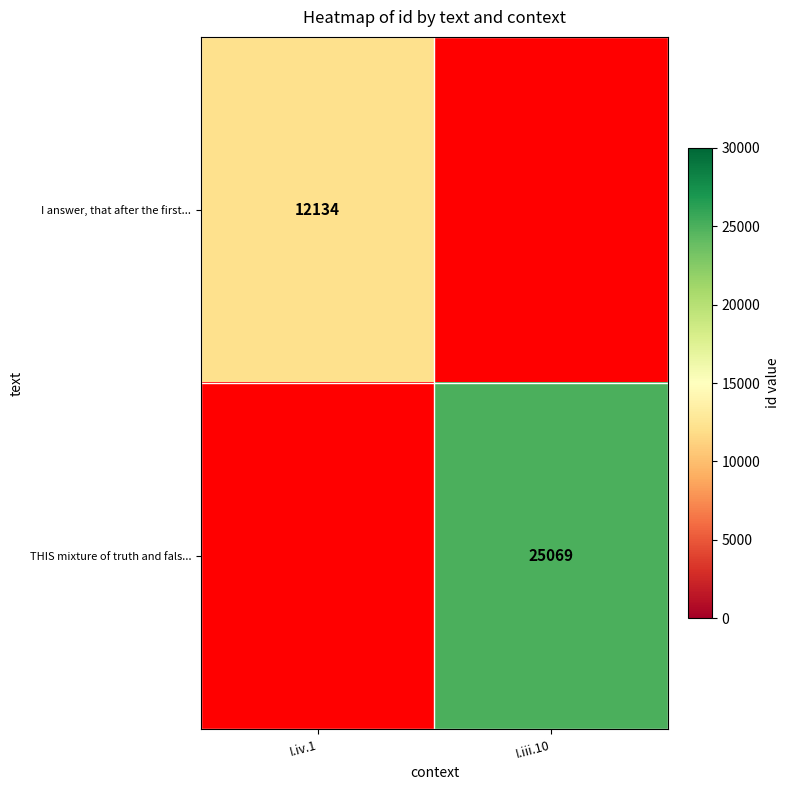

Is it true that I answer, that after the first... equals 4510 at I.iv.1?

False